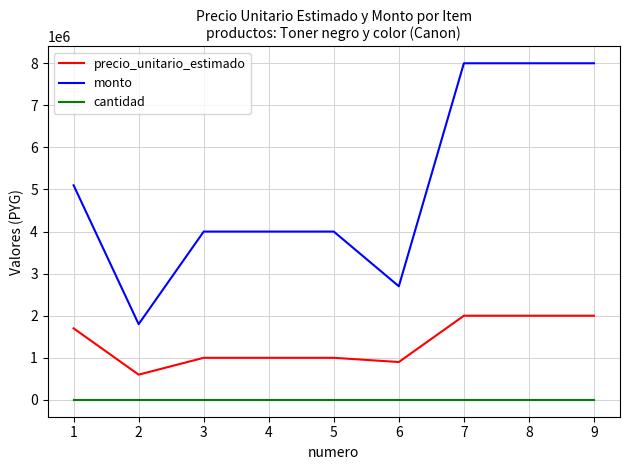

The value of monto at 7 is 13810756. True or false?

False